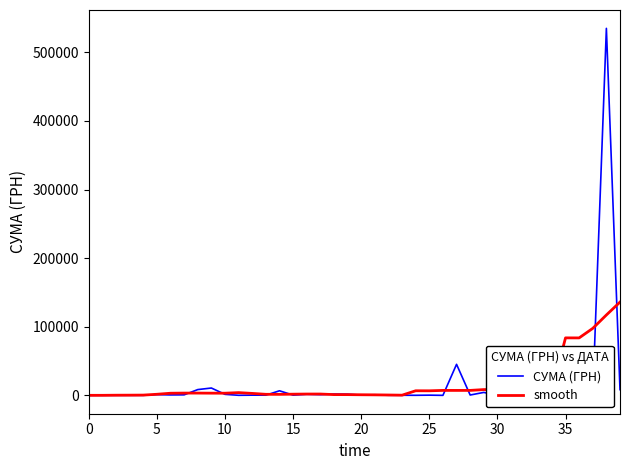

What is the difference between the highest and lowest values at 30?

2473.5